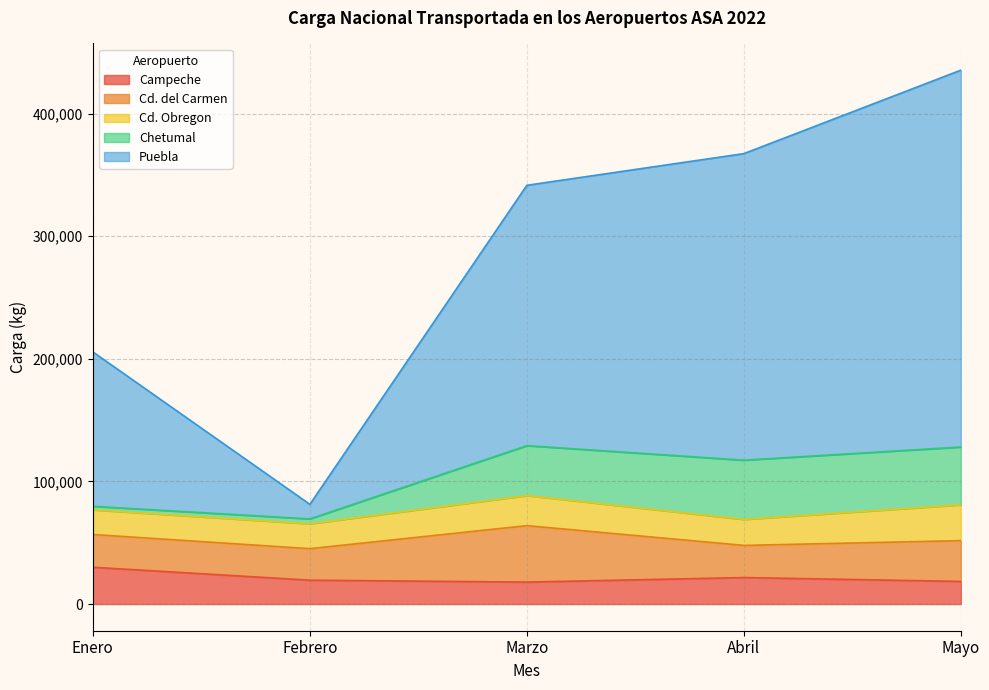

Which category has the lowest value in the Puebla series?

Febrero